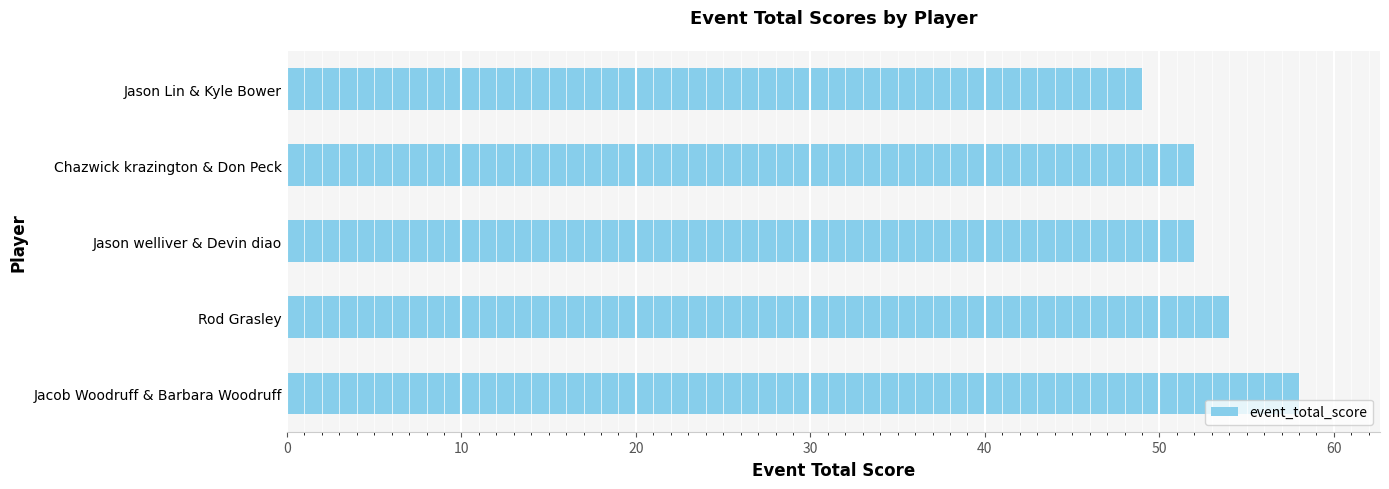

What position from the top is Chazwick krazington & Don Peck?

2